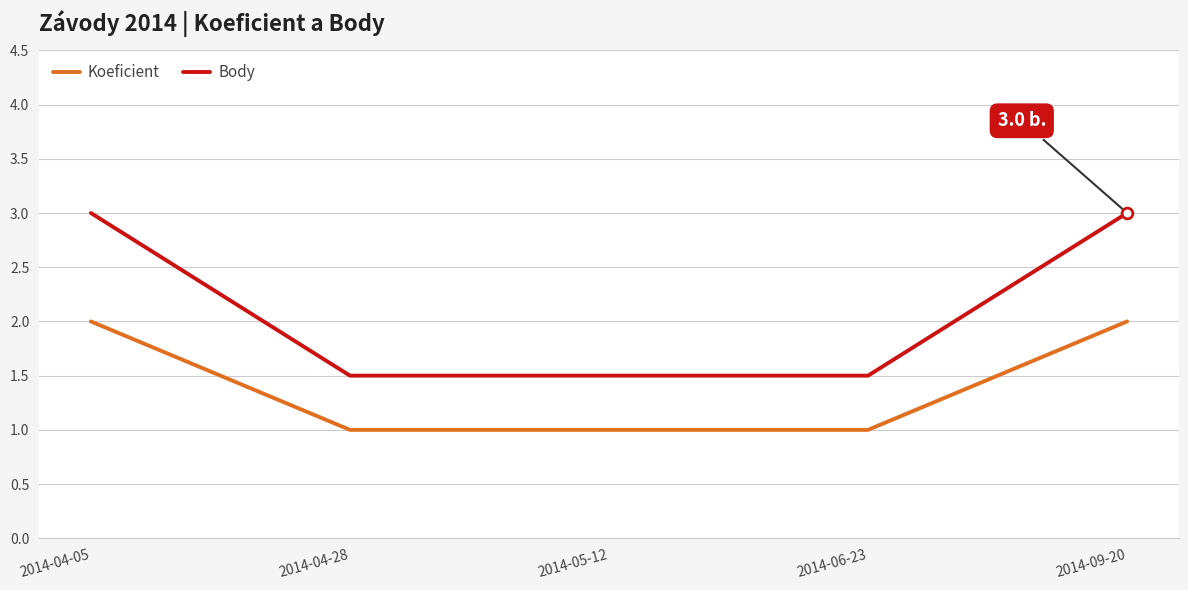

What is the total value across all series at 2014-09-20?

5.0